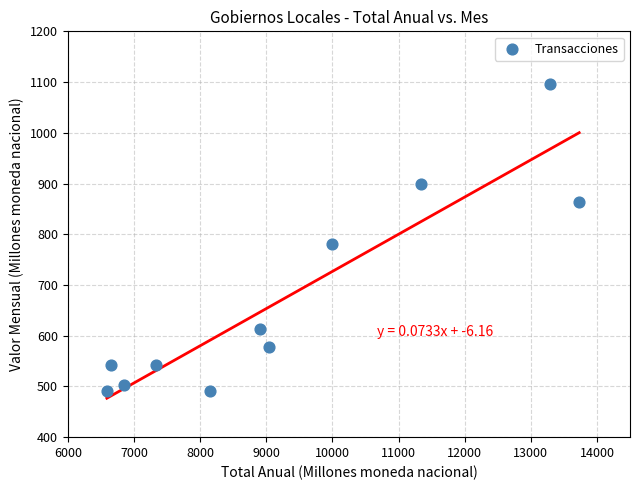

What is the range of Y values (max minus min)?

604.6